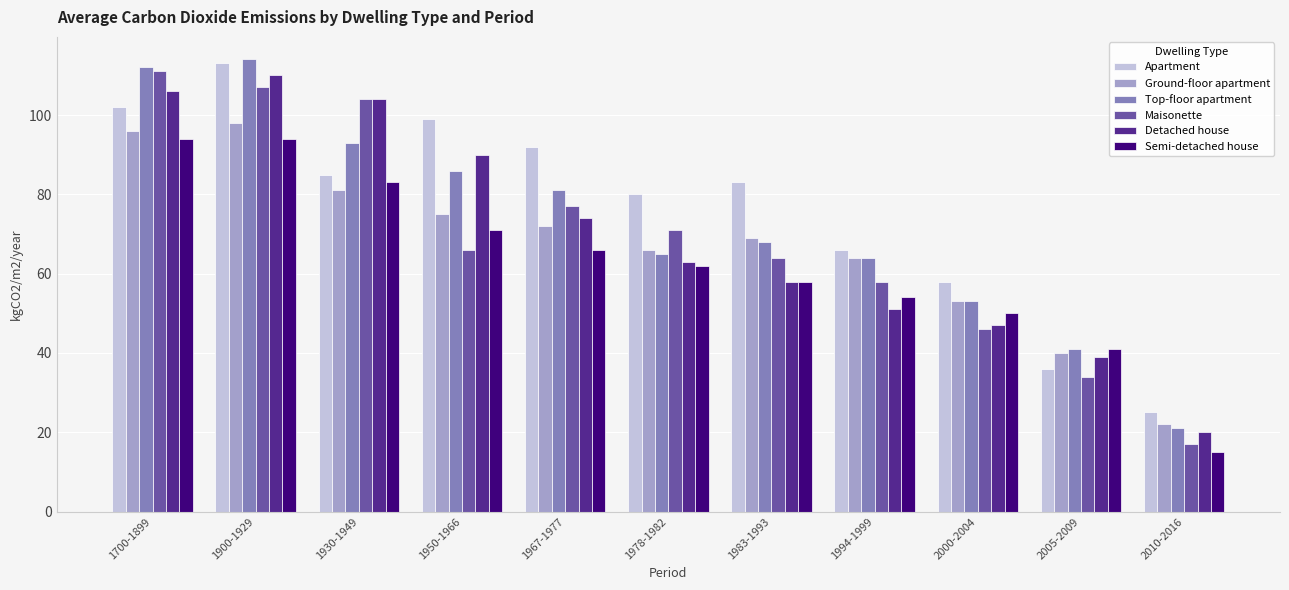

What position from the left is 1700-1899?

1